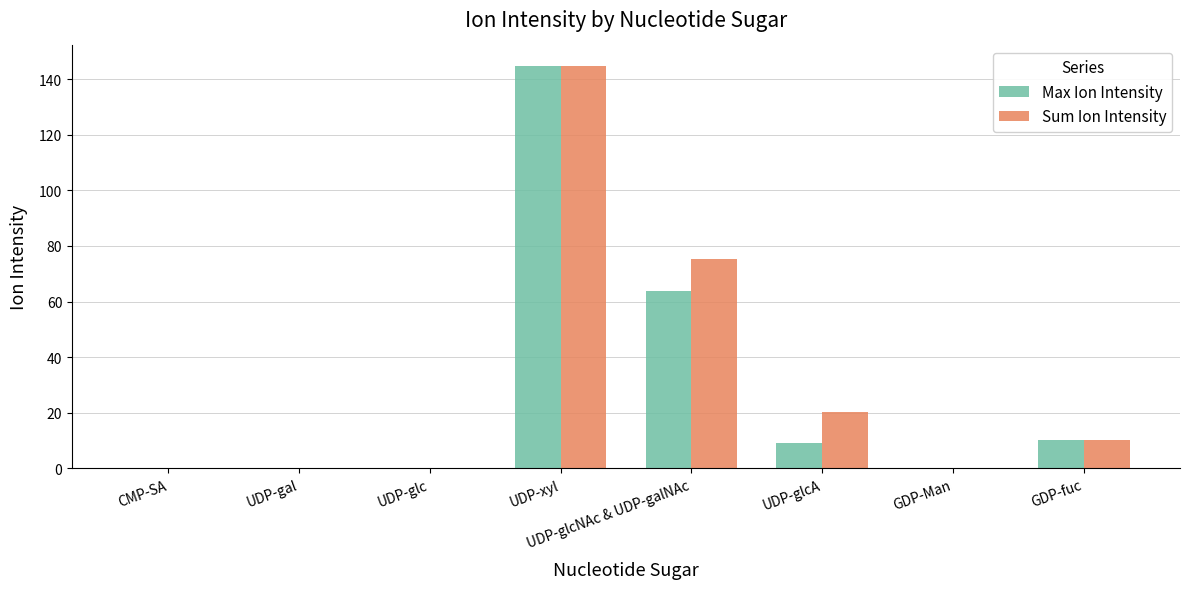

Which category has the highest value in the Max Ion Intensity series?

UDP-xyl